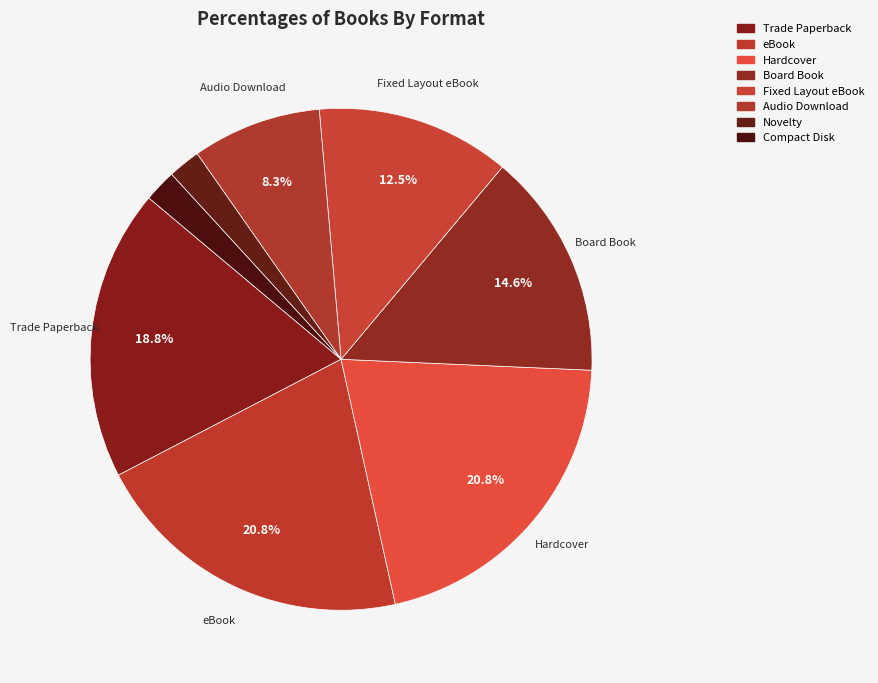

To the nearest percent, what is the difference between the Fixed Layout eBook and Hardcover slice percentages?

8%